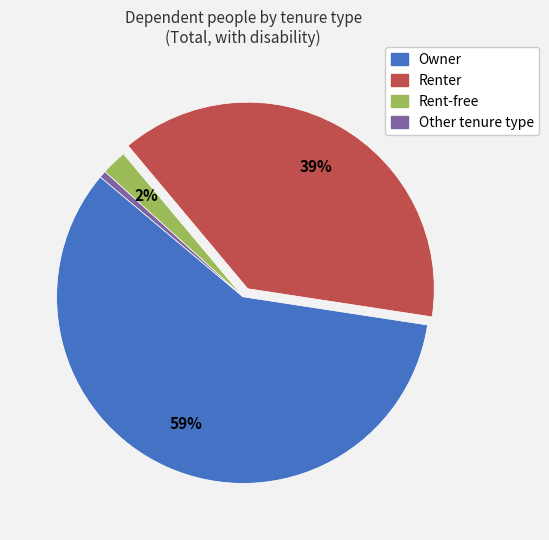

Which category has the smallest portion of the pie?

Other tenure type